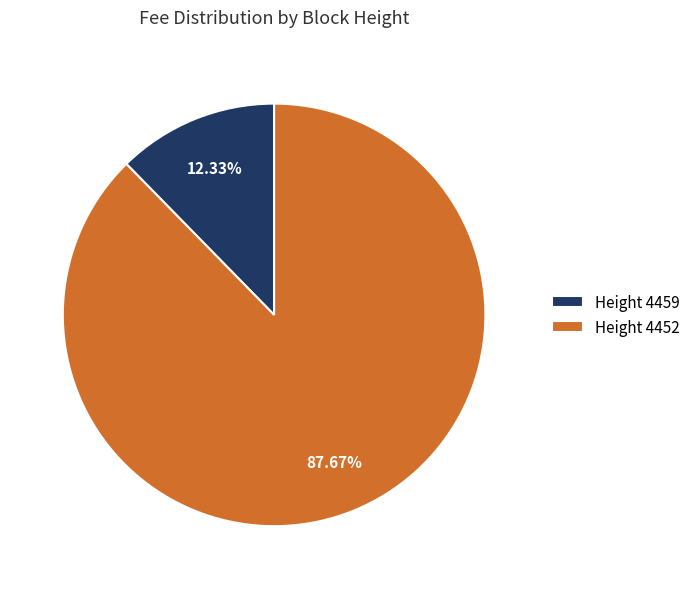

How many slices are in this pie chart?

2